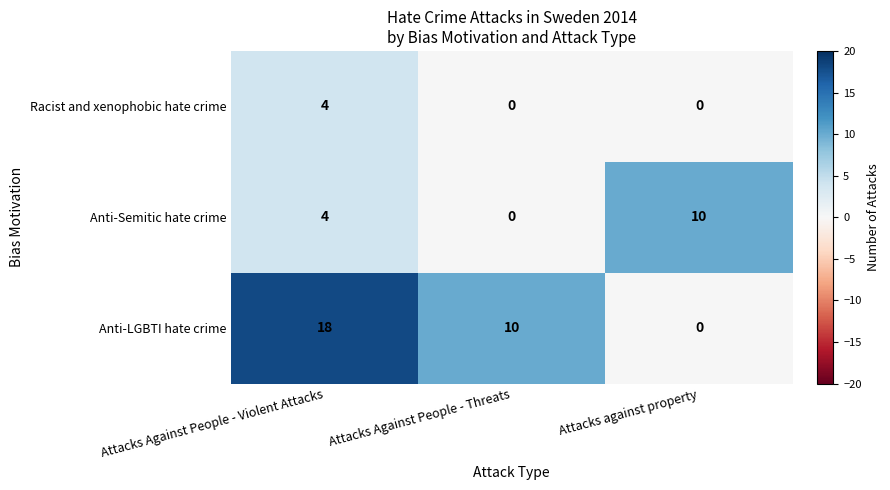

True or false: Anti-LGBTI hate crime has a value of 10 at Attacks Against People - Threats.

True